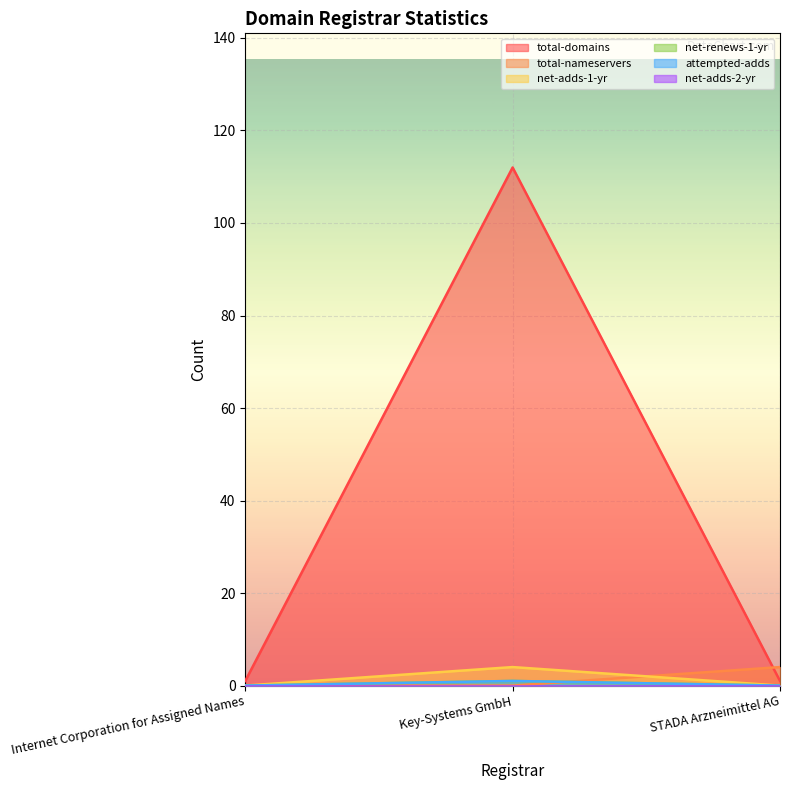

What is the maximum value shown in the chart?

112